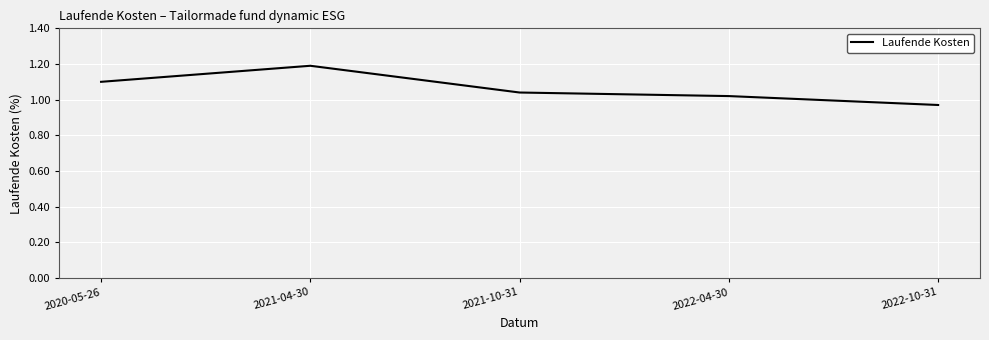

Rank the categories by value from highest to lowest.

2021-04-30, 2020-05-26, 2021-10-31, 2022-04-30, 2022-10-31